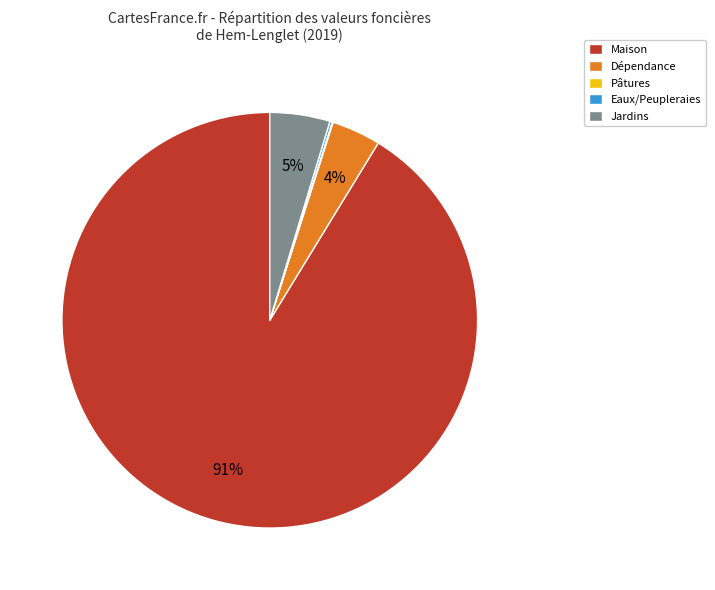

To the nearest percent, what portion does Dépendance represent?

4%